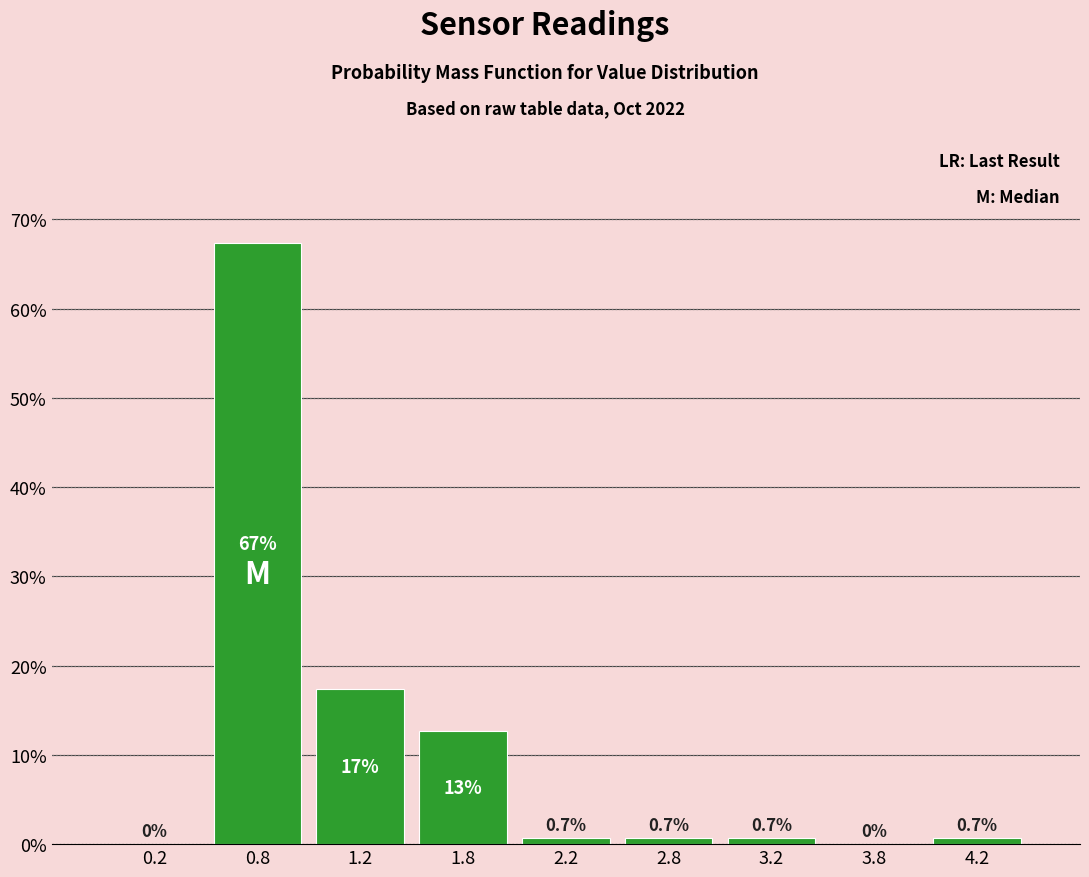

Over which range of the x-axis is the bar tallest?

0.5 to 1.0